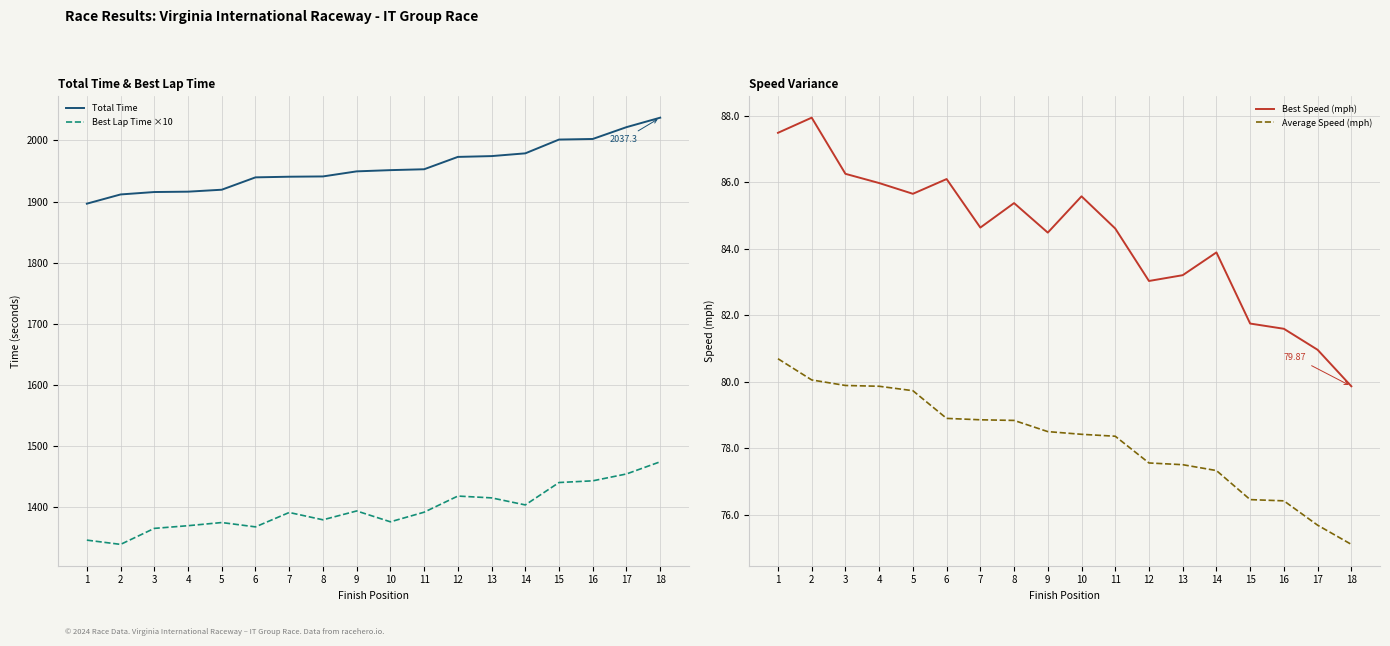

Is the value of Total Time at 6 greater than the value of Average Speed (mph) at 4?

Yes